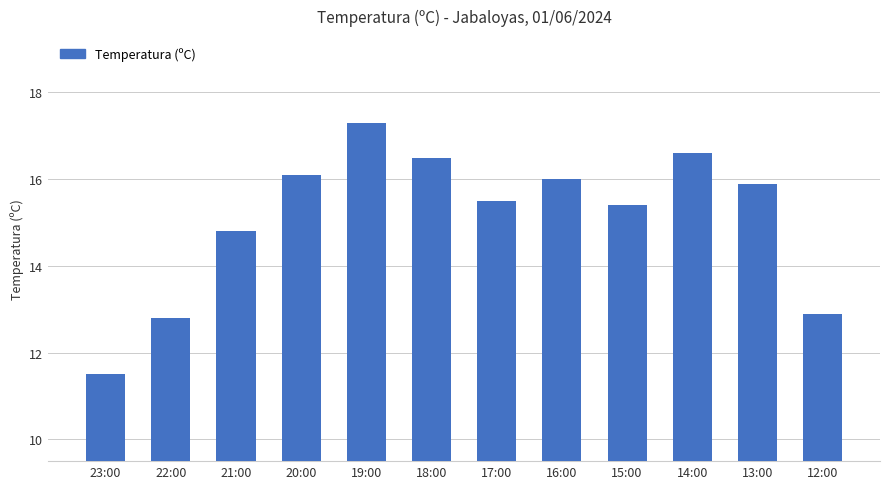

List the labels in order of value, smallest first.

23:00, 22:00, 12:00, 21:00, 15:00, 17:00, 13:00, 16:00, 20:00, 18:00, 14:00, 19:00